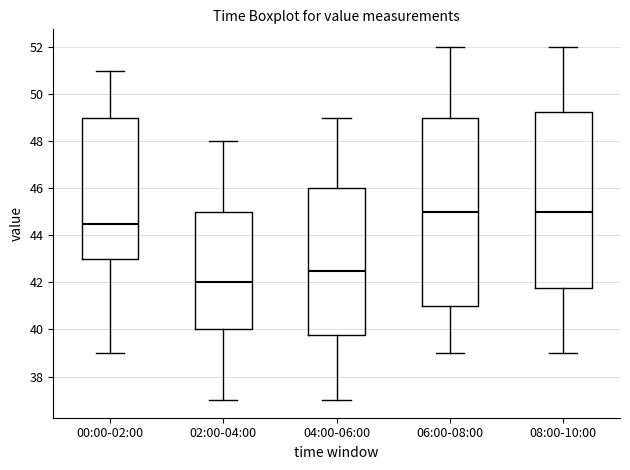

Where does the lower whisker of the box for 04:00-06:00 end on the y-axis? The values are not printed on the chart, so give them approximately, as read against the axis.

37.0